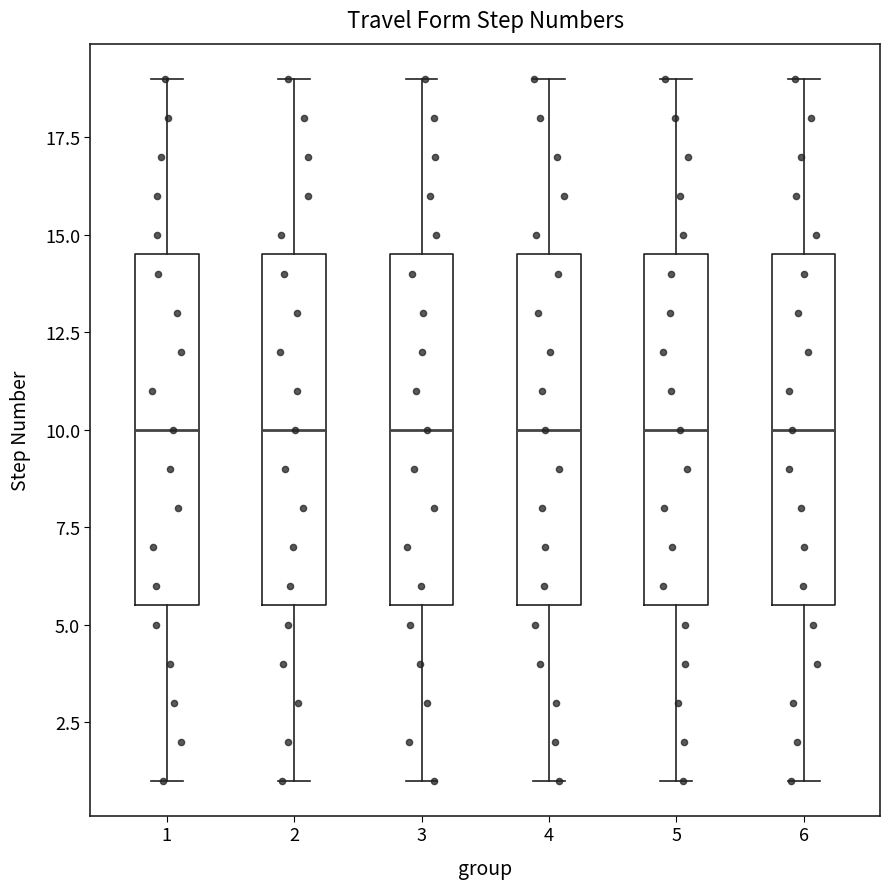

Where does the median line of the box at x = 6 sit on the y-axis? The values are not printed on the chart, so give them approximately, as read against the axis.

10.0